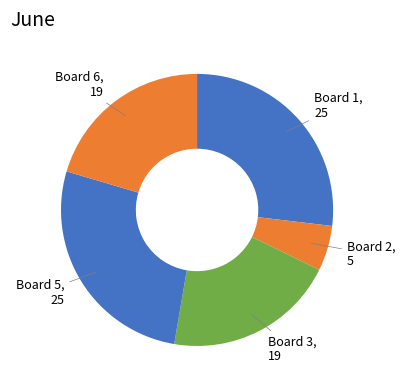

Is Board 3 the majority of the pie?

No